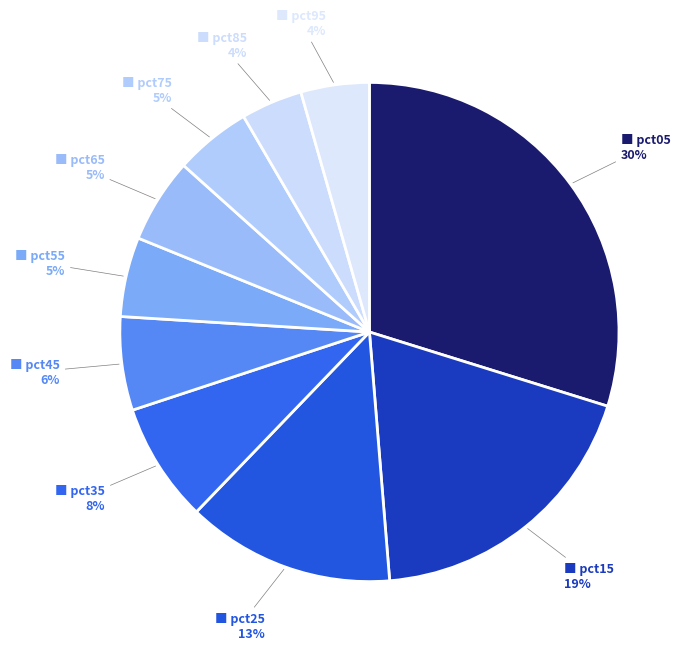

Count the number of slices in the pie.

10